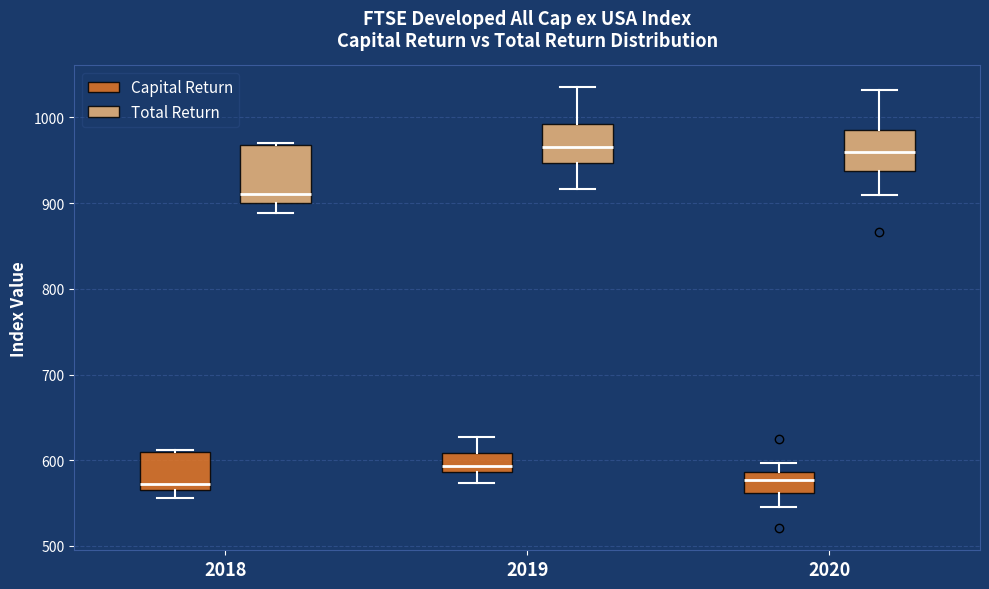

Reading left to right, read every box against the y-axis: the position of its median line, the range the box covers, and the ends of its whiskers. The values are not printed on the chart, so give them approximately, as read against the axis.

2018 (Capital Return): median 570 (just above the box's lower edge), box 570 to 610, whiskers 560 to 610 (just above the box's upper edge)
2018 (Total Return): median 910, box 900 to 970, whiskers 890 to 970
2019 (Capital Return): median 590 (just above the box's lower edge), box 590 to 610, whiskers 570 to 630
2019 (Total Return): median 970, box 950 to 990, whiskers 920 to 1030
2020 (Capital Return): median 580, box 560 to 590, whiskers 550 to 600
2020 (Total Return): median 960, box 940 to 980, whiskers 910 to 1030